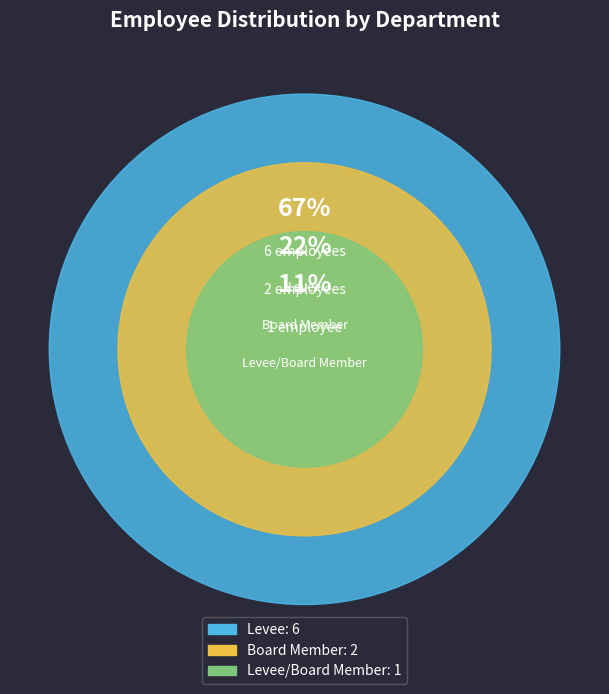

Which category has the biggest portion of the pie?

Levee